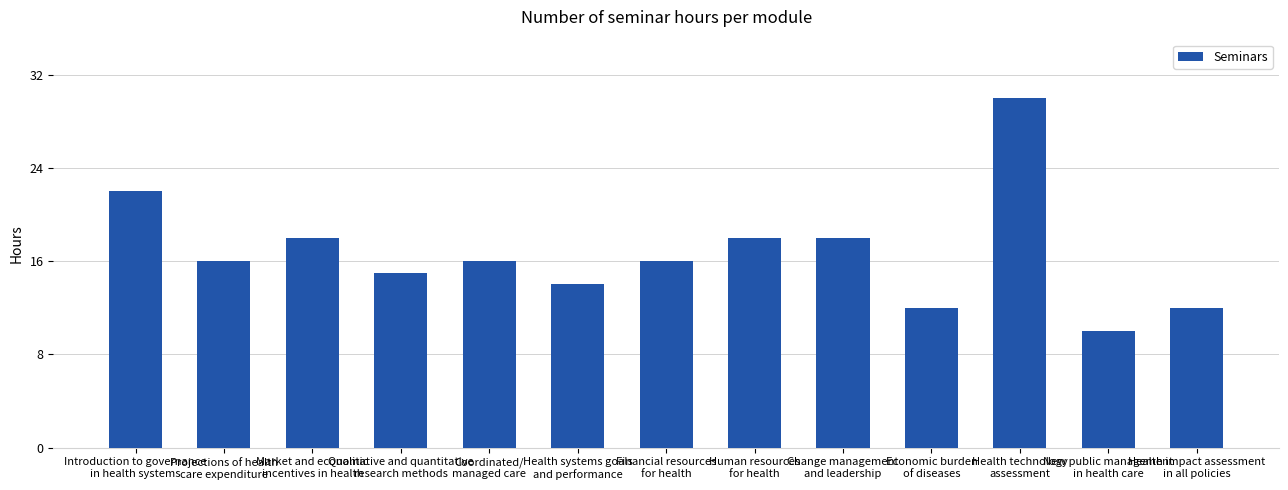

How many series are shown in this chart?

1